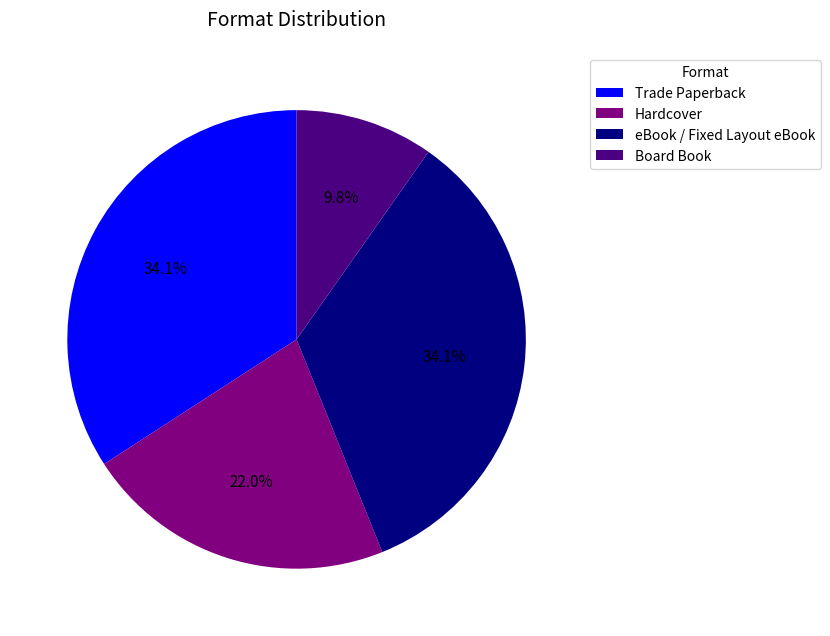

Which has a higher value, eBook / Fixed Layout eBook or Hardcover?

eBook / Fixed Layout eBook